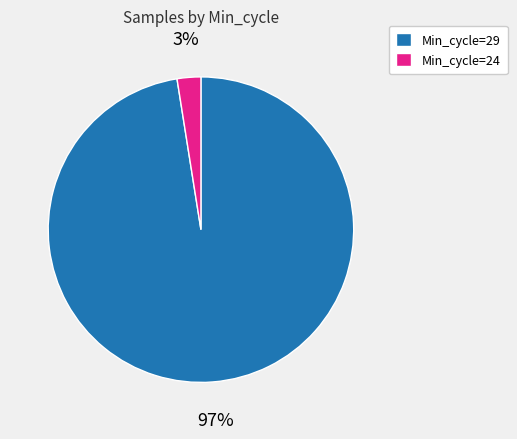

To the nearest percent, what portion does Min_cycle=24 represent?

3%